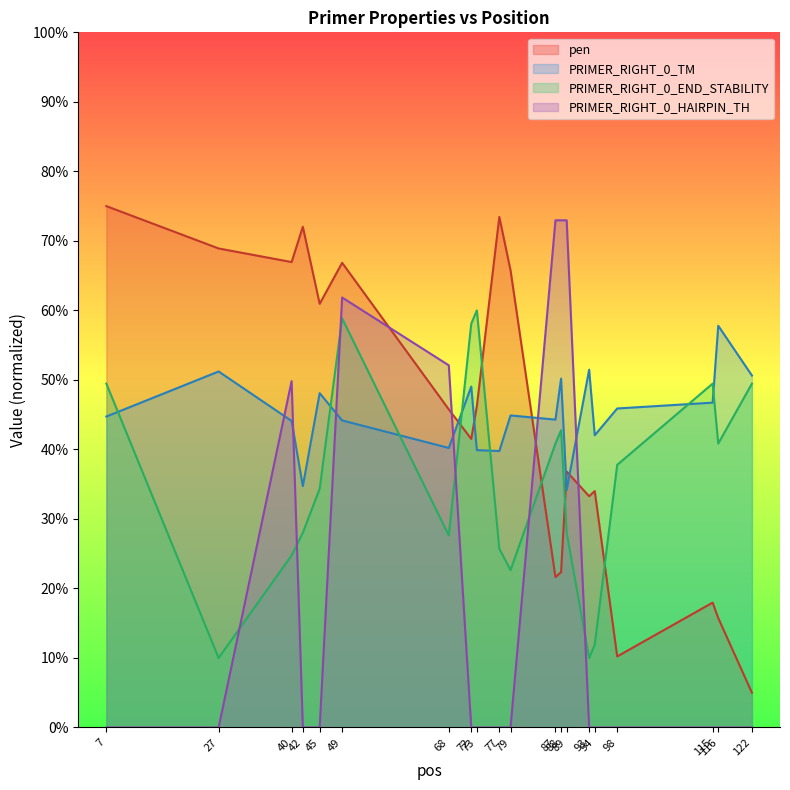

Is it true that pen equals 8.8 at 122?

False